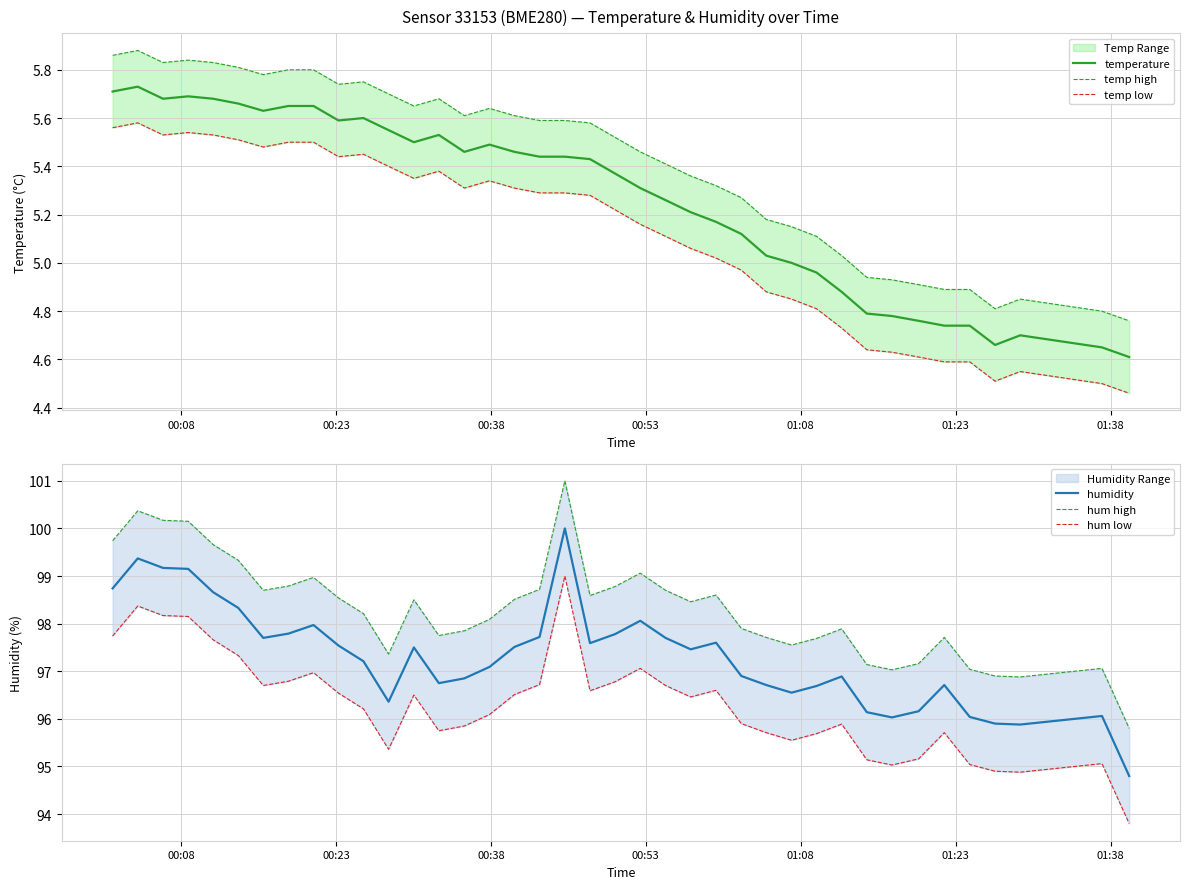

Which series has the largest range (max minus min)?

humidity